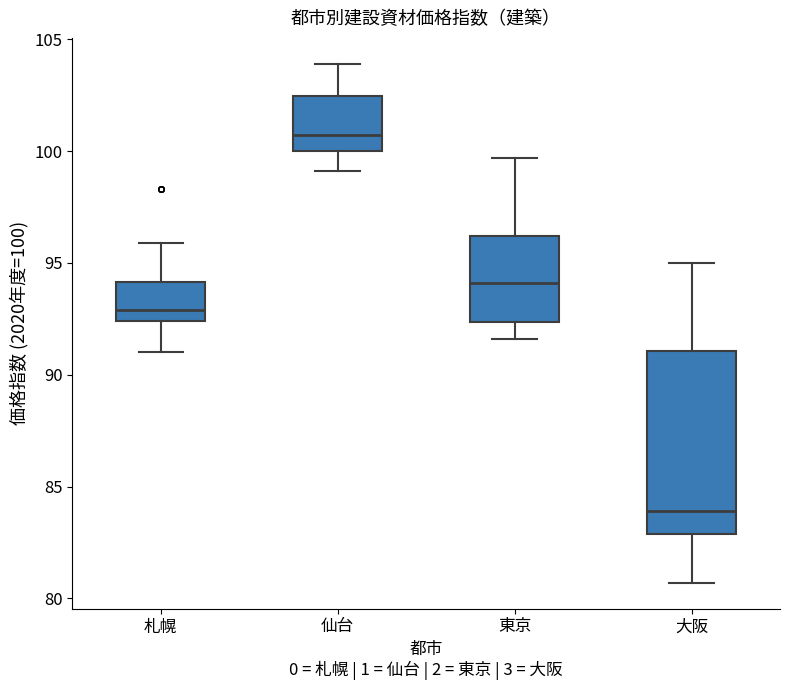

Which box has the highest median line?

仙台